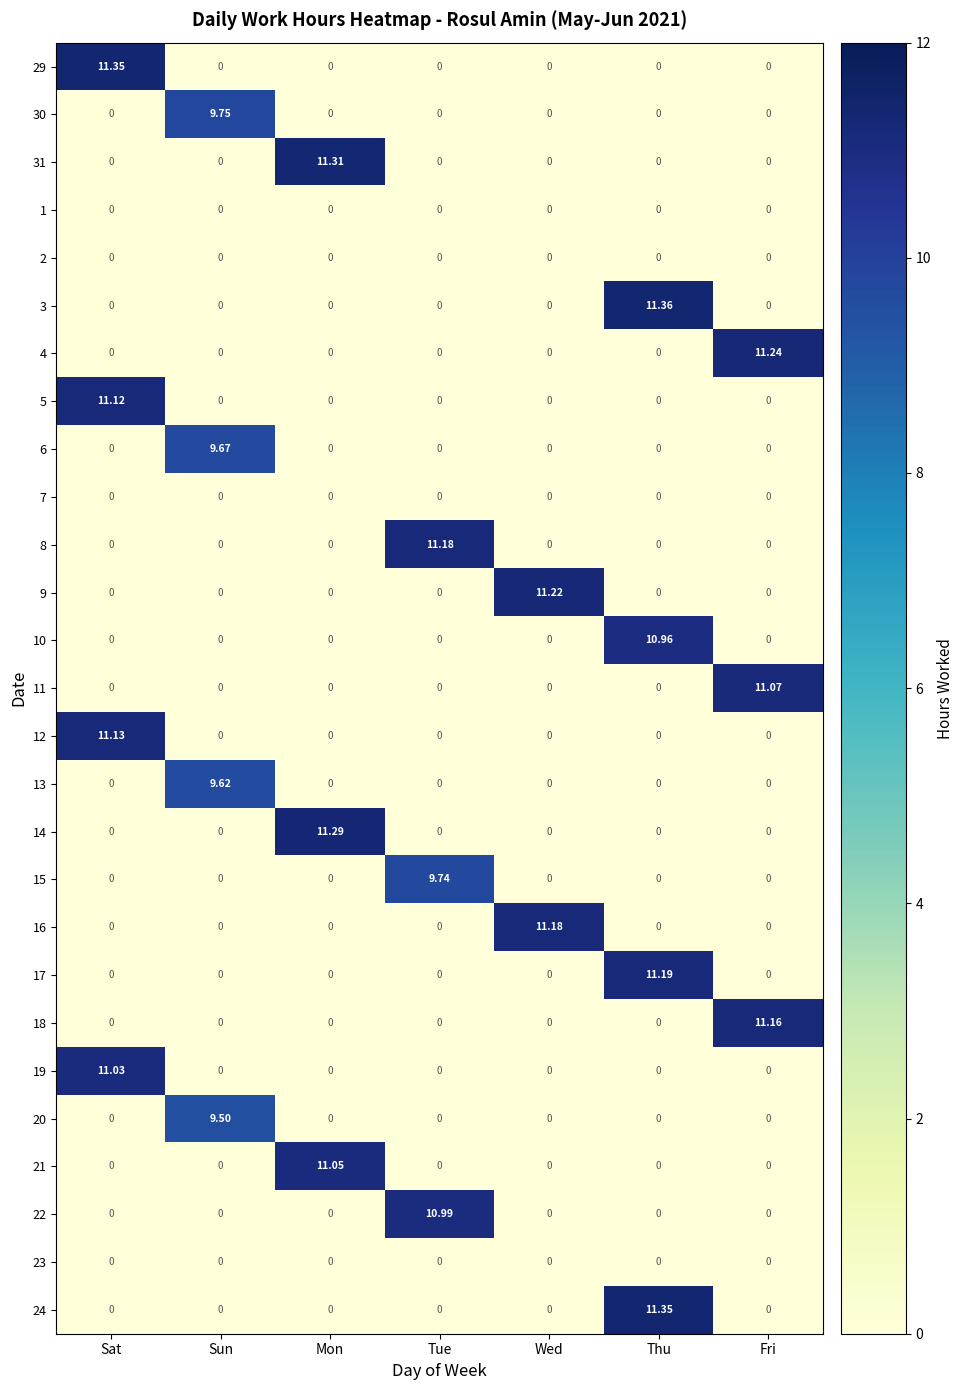

At which category is the sum across all series the highest?

Thu